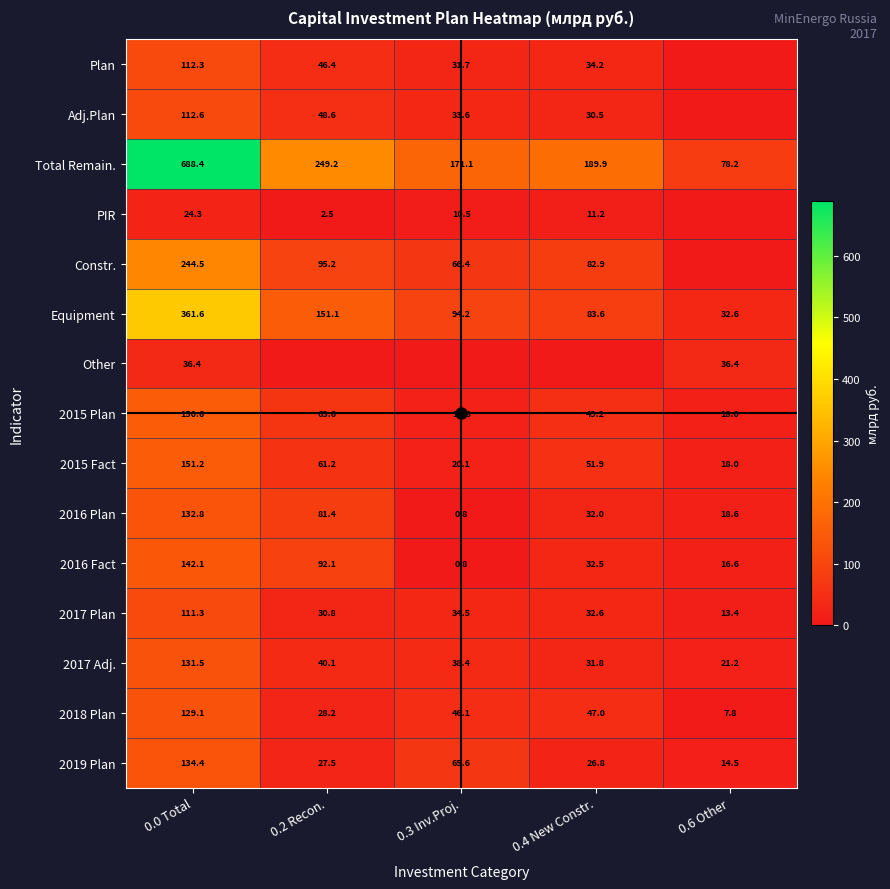

What is the maximum value for Equipment?

361.6